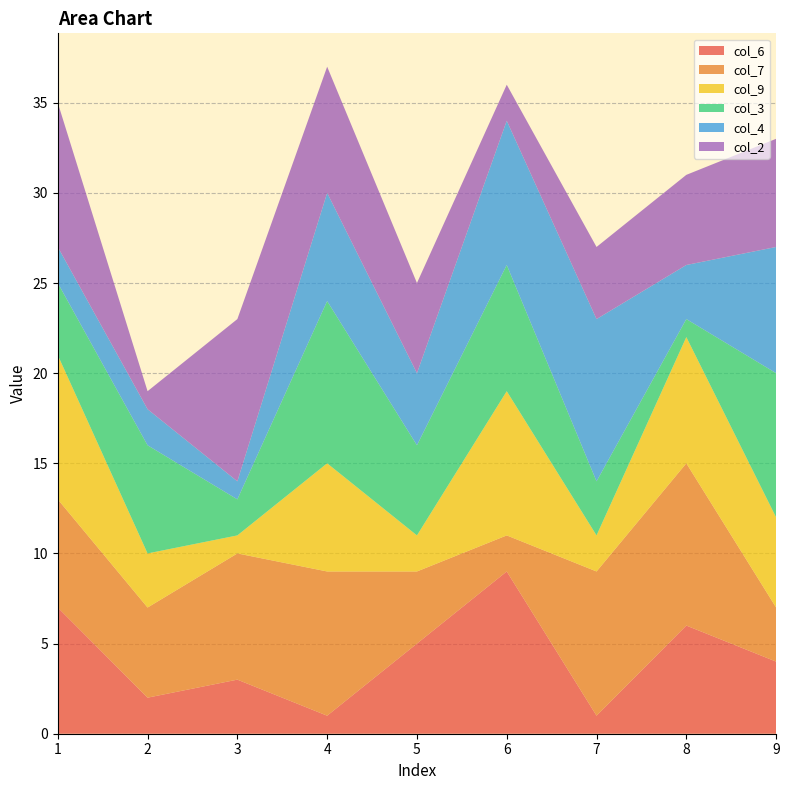

Reading left to right, extract all data points from this chart.

col_6: 7	2	3	1	5	9	1	6	4
col_7: 6	5	7	8	4	2	8	9	3
col_9: 8	3	1	6	2	8	2	7	5
col_3: 4	6	2	9	5	7	3	1	8
col_4: 2	2	1	6	4	8	9	3	7
col_2: 8	1	9	7	5	2	4	5	6